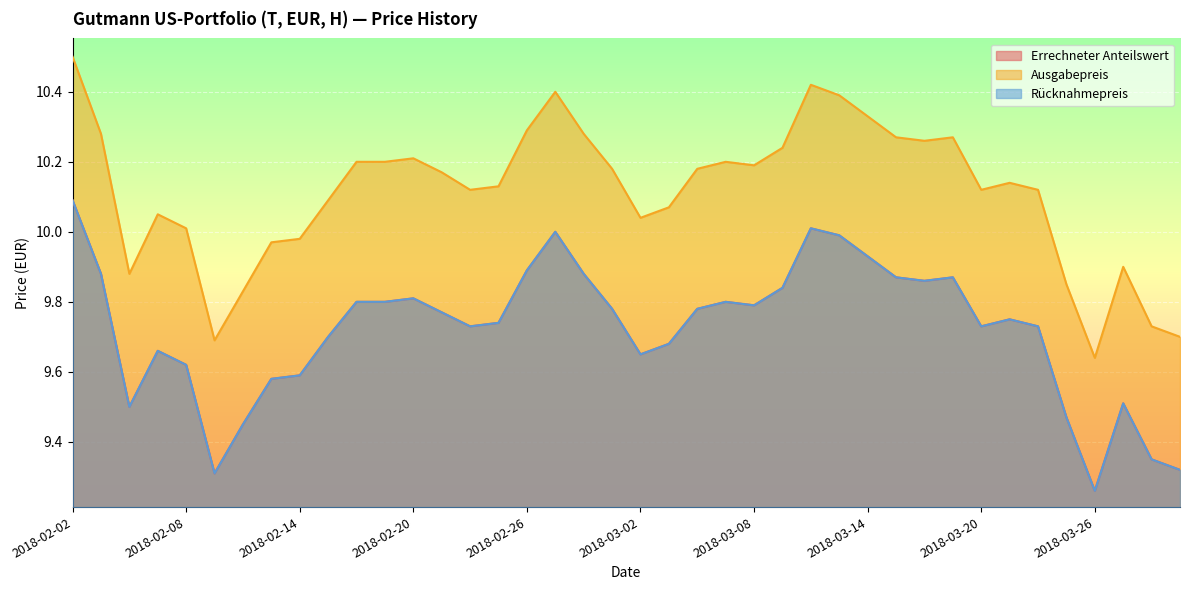

Between 2018-03-29 and 2018-02-14, which is larger?

2018-02-14